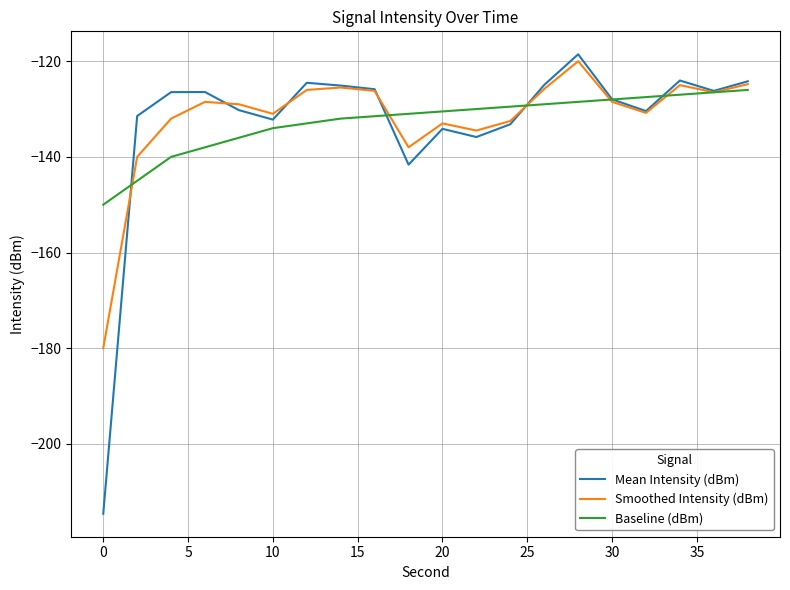

Which series has the largest range (max minus min)?

Mean Intensity (dBm)